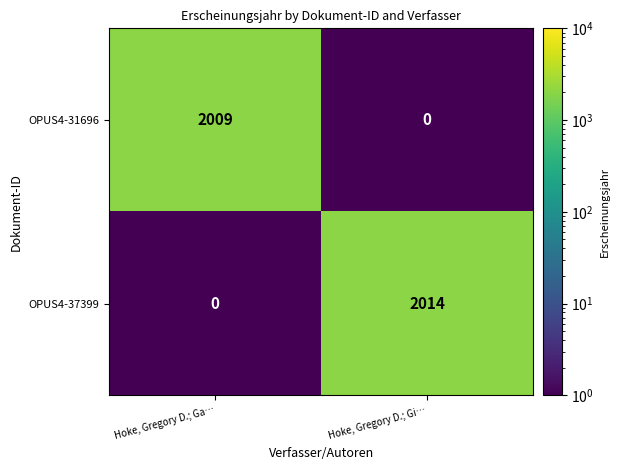

What is the spread (max minus min) of values at Hoke, Gregory D.; Gi…?

2014